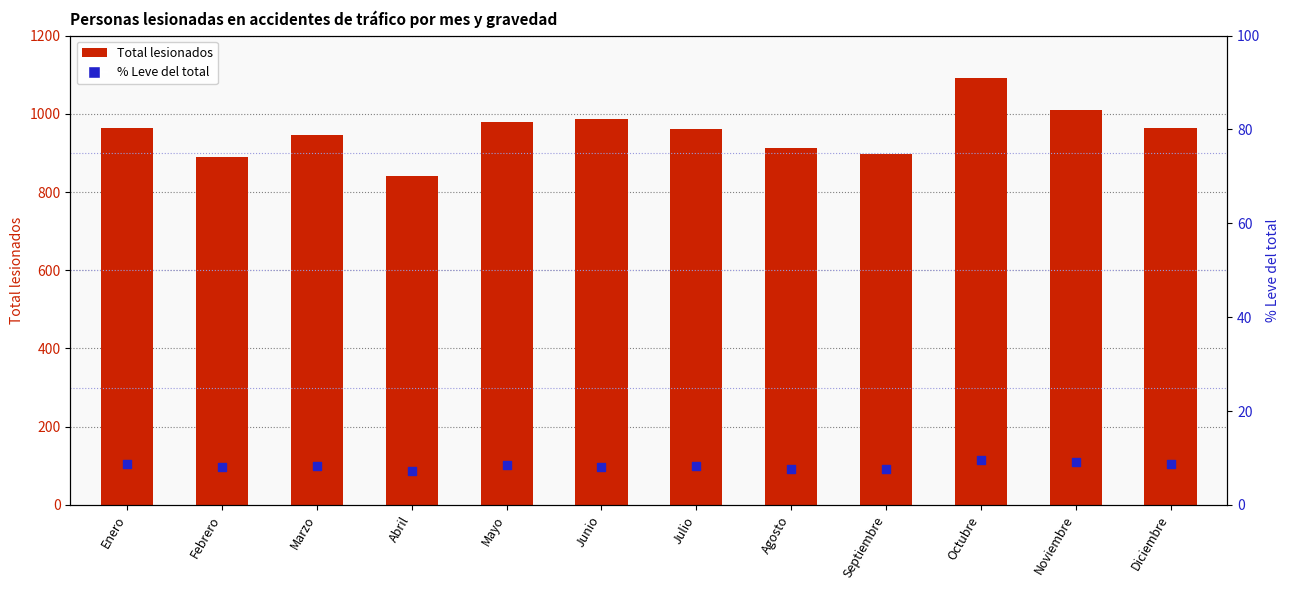

Which series has the largest total across all categories?

Total lesionados